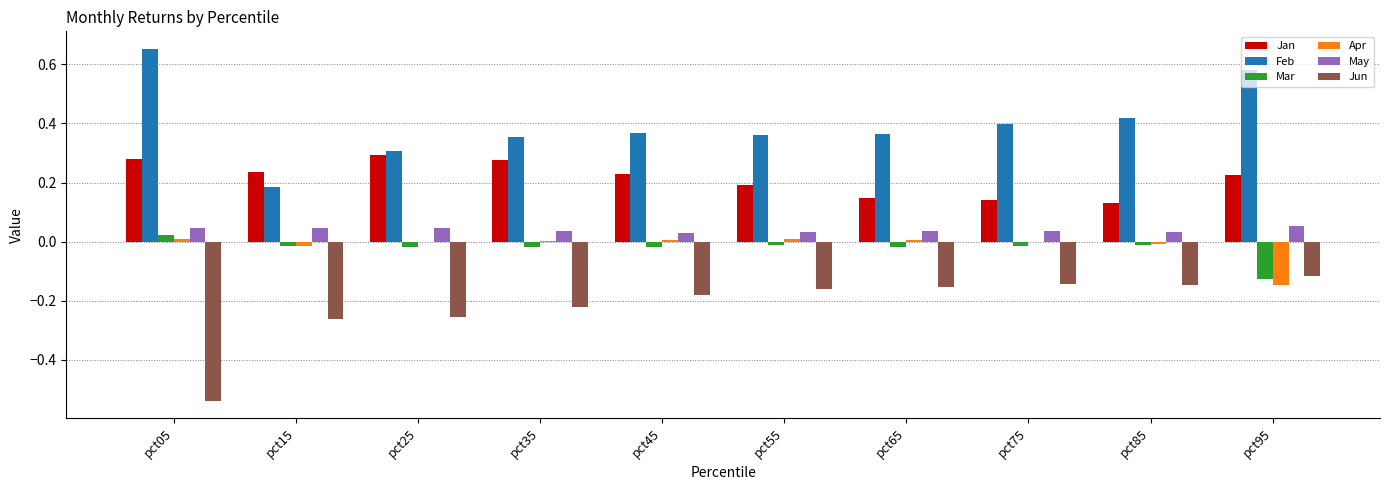

Are the bars horizontal?

No